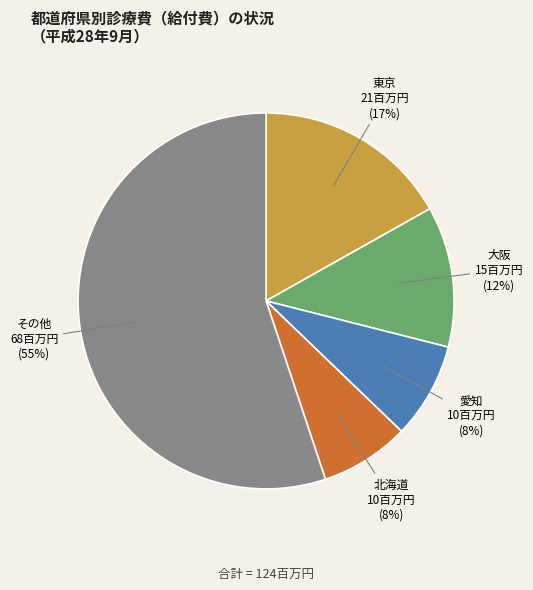

Is there any slice that represents more than half of the pie?

Yes